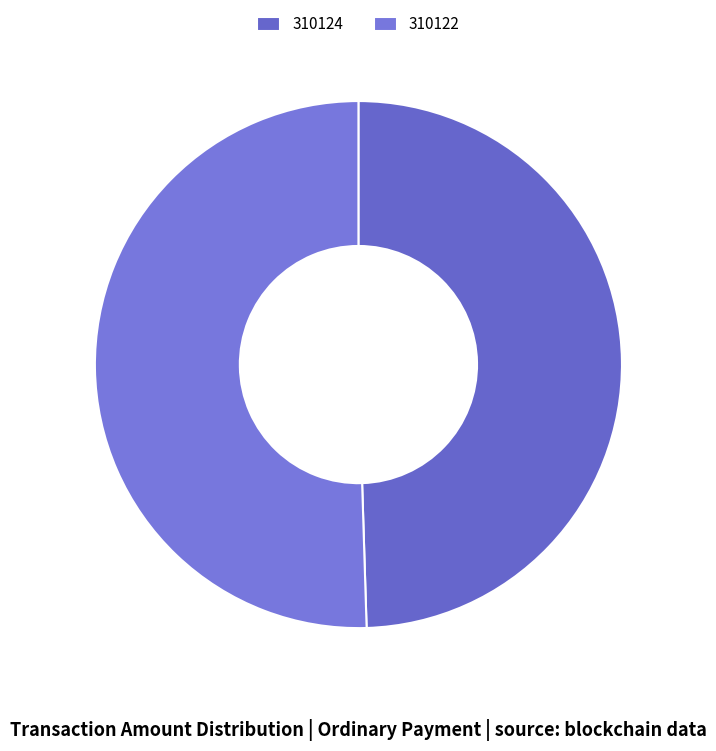

Count the number of slices in the pie.

2